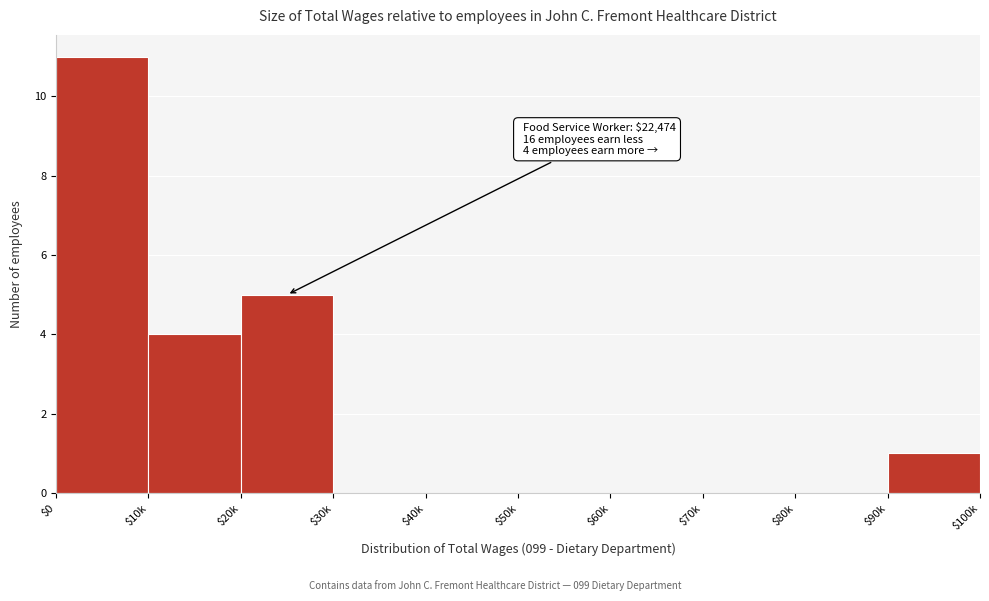

Which label corresponds to the largest value in the chart?

$0